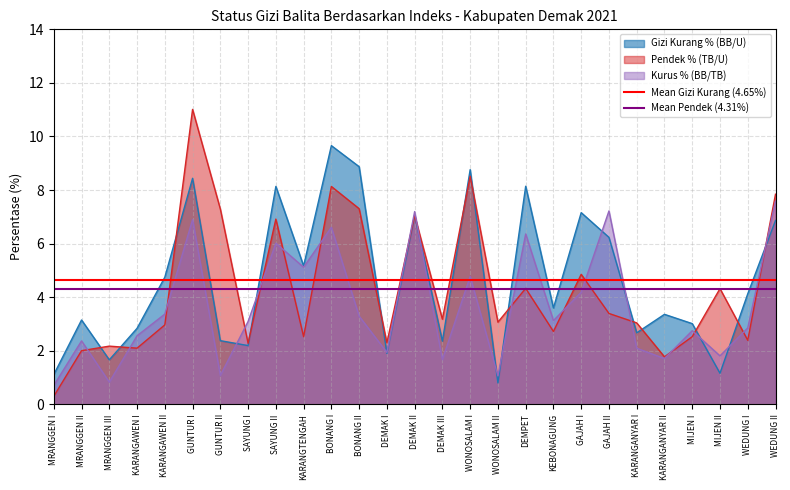

Does the chart display data point markers on the line(s)?

No